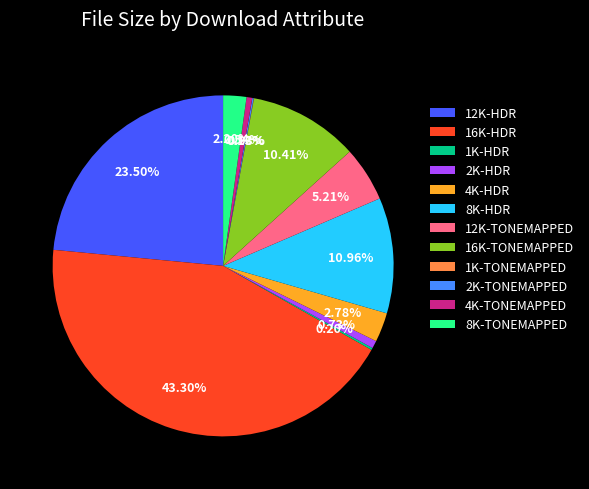

Combined, do 8K-TONEMAPPED and 4K-TONEMAPPED account for over 50%?

No